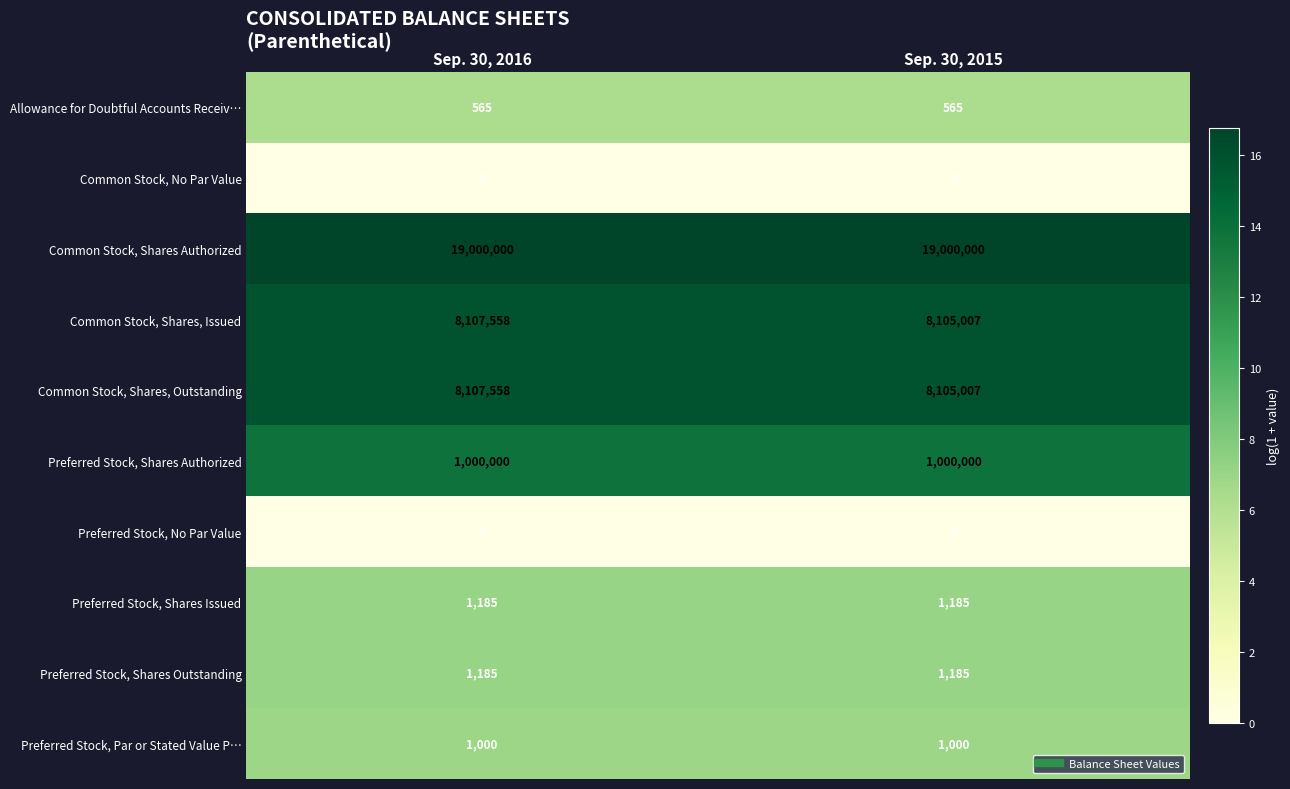

Reading left to right, transcribe all the data shown in this chart.

Allowance for Doubtful Accounts Receiv…: 565	565
Common Stock, No Par Value: 0	0
Common Stock, Shares Authorized: 19000000	19000000
Common Stock, Shares, Issued: 8107558	8105007
Common Stock, Shares, Outstanding: 8107558	8105007
Preferred Stock, Shares Authorized: 1000000	1000000
Preferred Stock, No Par Value: 0	0
Preferred Stock, Shares Issued: 1185	1185
Preferred Stock, Shares Outstanding: 1185	1185
Preferred Stock, Par or Stated Value P…: 1000	1000